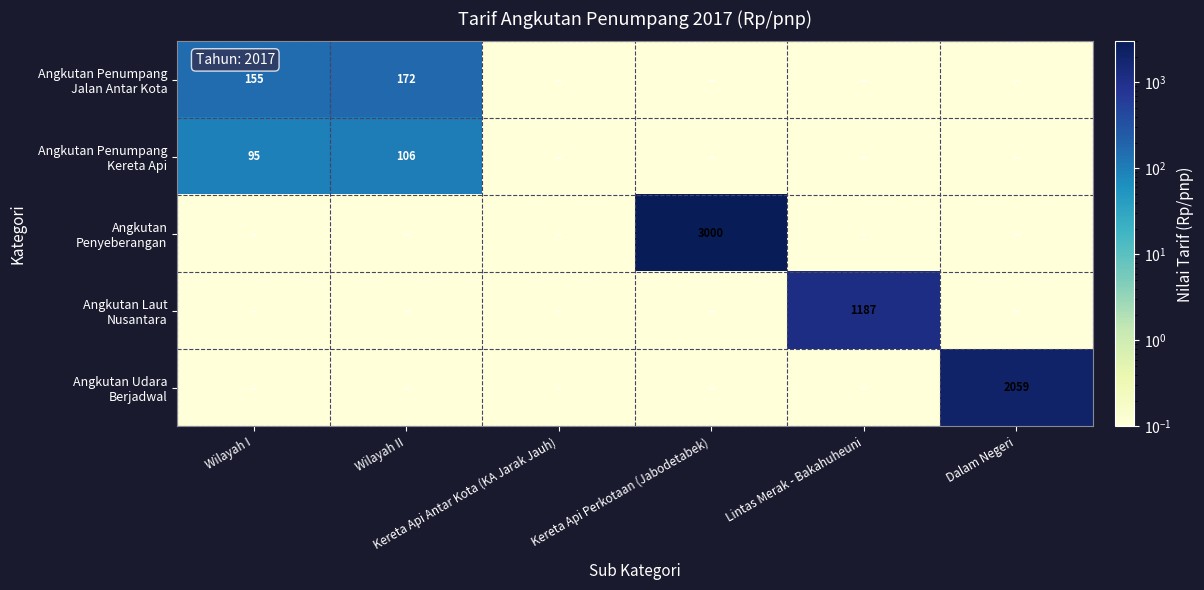

The Angkutan Laut Nusantara series shows 351.6 at Lintas Merak - Bakahuheuni. True or false?

False